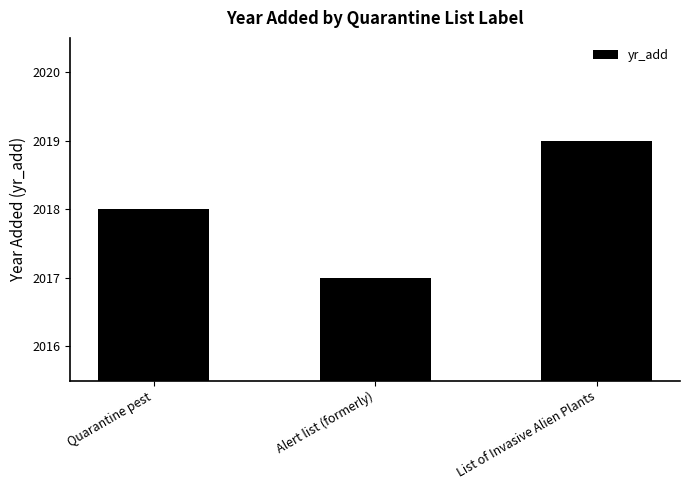

How many categories are shown in the chart?

3